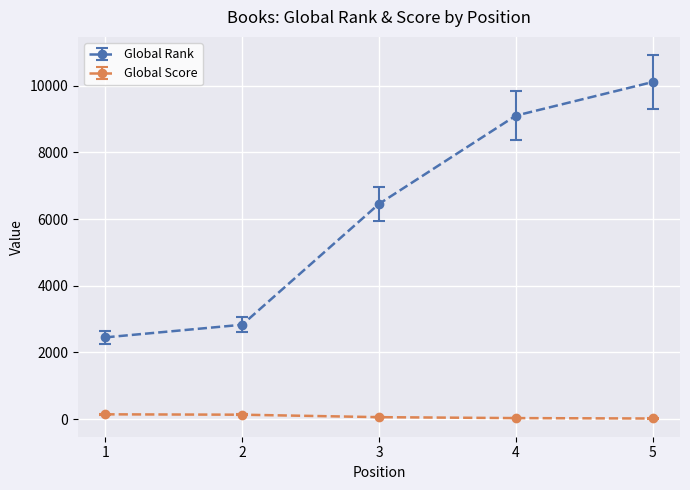

What is the maximum value shown in the chart?

10110